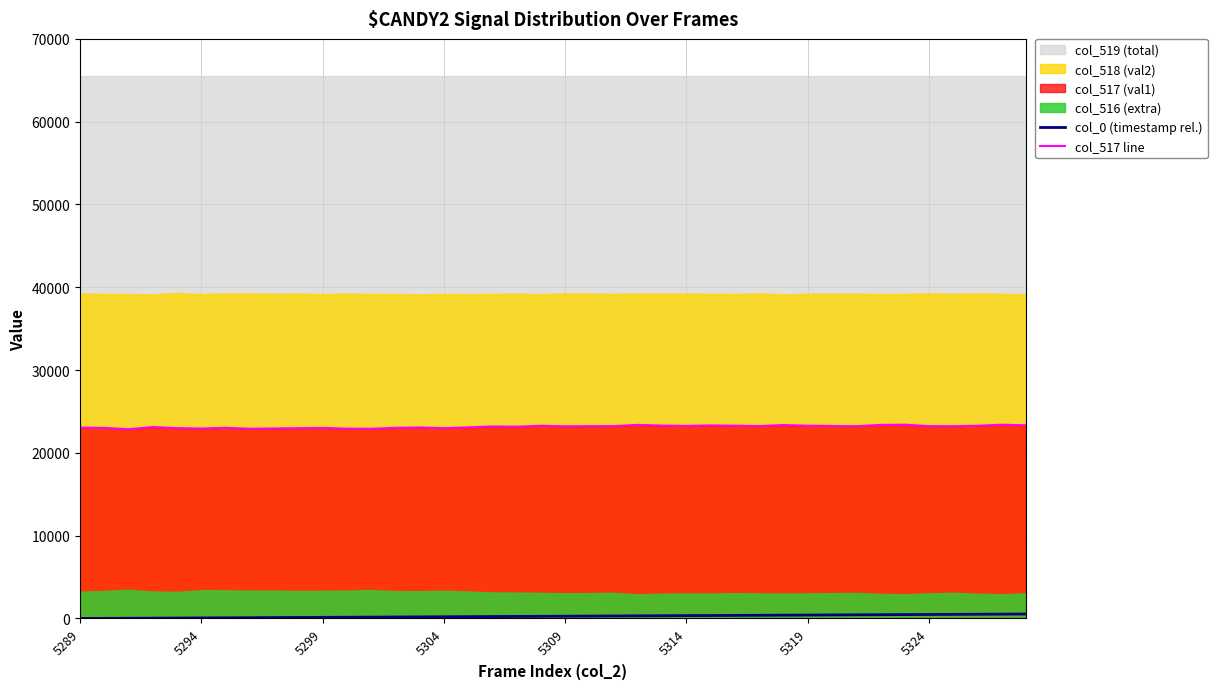

The value of col_517 line at 5289 is 23057. True or false?

True